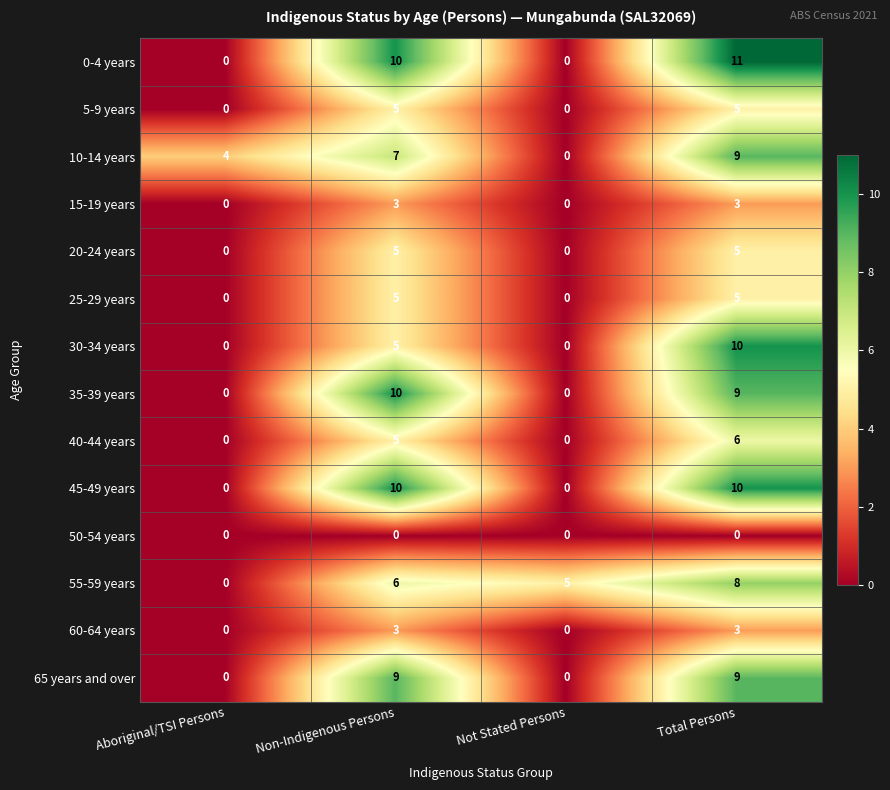

How many categories are shown in the chart?

4